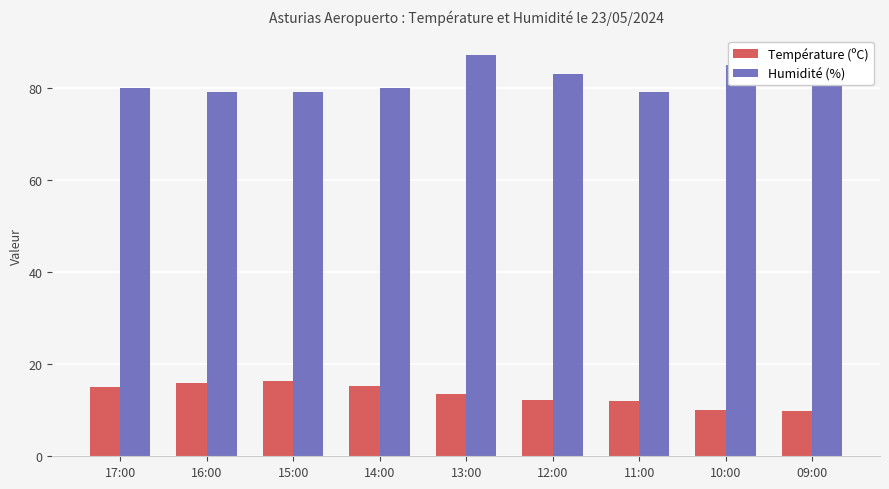

Which series has the largest total across all categories?

Humidité (%)